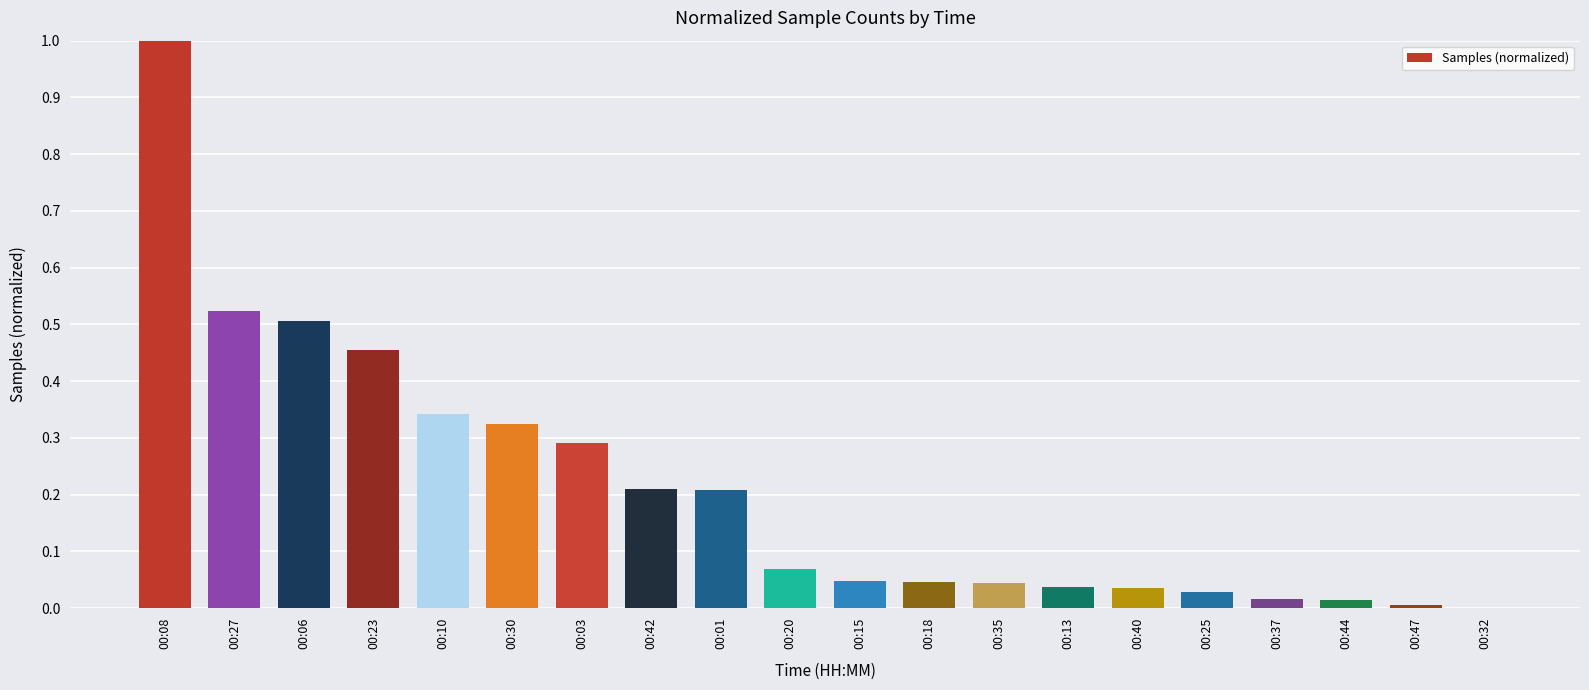

What is the change in value from 00:08 to 00:40?

-1.0